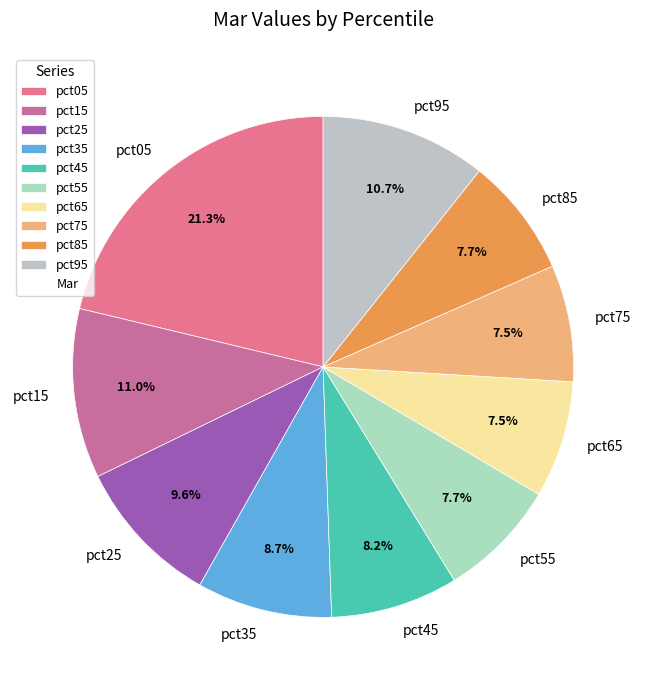

Approximately how many times larger is the value at pct25 compared to pct55?

1.2